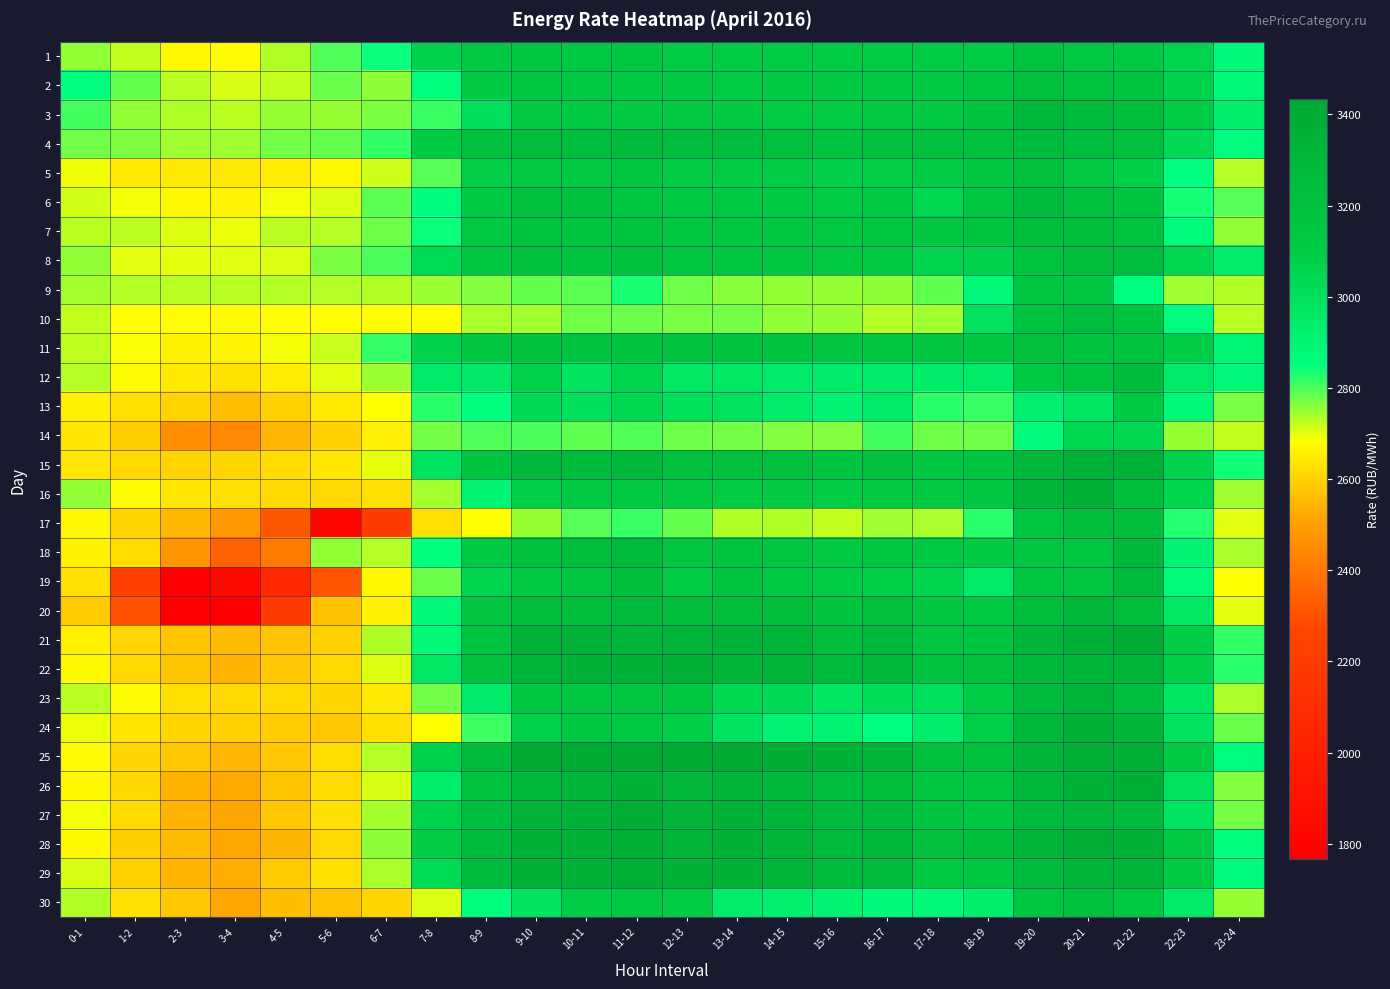

Reading left to right, transcribe all the data shown in this chart.

1: 0-1=2756.0	1-2=2723.5	2-3=2672.1	3-4=2675.4	4-5=2736.5	5-6=2798.0	6-7=2841.4	7-8=3068.4	8-9=3118.4	9-10=3142.3	10-11=3124.7	11-12=3135.0	12-13=3096.1	13-14=3094.6	14-15=3092.4	15-16=3089.9	16-17=3094.2	17-18=3094.6	18-19=3097.5	19-20=3173.9	20-21=3121.3	21-22=3110.7	22-23=3061.8	23-24=2878.0
2: 0-1=2850.9	1-2=2783.7	2-3=2728.6	3-4=2709.9	4-5=2721.2	5-6=2781.6	6-7=2757.7	7-8=2854.6	8-9=3103.4	9-10=3129.6	10-11=3118.3	11-12=3105.1	12-13=3101.5	13-14=3096.5	14-15=3102.5	15-16=3098.4	16-17=3102.7	17-18=3104.2	18-19=3141.6	19-20=3196.3	20-21=3174.9	21-22=3159.4	22-23=3071.9	23-24=2874.2
3: 0-1=2806.3	1-2=2755.3	2-3=2734.9	3-4=2729.0	4-5=2750.5	5-6=2752.6	6-7=2767.1	7-8=2814.3	8-9=3002.1	9-10=3106.3	10-11=3110.2	11-12=3105.8	12-13=3103.0	13-14=3099.5	14-15=3097.6	15-16=3097.8	16-17=3100.2	17-18=3105.7	18-19=3164.9	19-20=3275.0	20-21=3251.5	21-22=3221.9	22-23=3091.1	23-24=2930.7
4: 0-1=2774.1	1-2=2766.5	2-3=2746.2	3-4=2745.9	4-5=2774.2	5-6=2783.3	6-7=2815.8	7-8=3105.0	8-9=3203.6	9-10=3243.0	10-11=3228.0	11-12=3247.0	12-13=3232.2	13-14=3226.2	14-15=3196.3	15-16=3182.9	16-17=3201.1	17-18=3196.7	18-19=3204.0	19-20=3245.7	20-21=3225.5	21-22=3200.3	22-23=3031.1	23-24=2862.9
5: 0-1=2693.8	1-2=2648.2	2-3=2644.7	3-4=2644.8	4-5=2649.5	5-6=2673.1	6-7=2714.8	7-8=2794.0	8-9=3082.7	9-10=3109.3	10-11=3110.7	11-12=3145.9	12-13=3095.7	13-14=3093.6	14-15=3088.4	15-16=3078.4	16-17=3082.8	17-18=3090.8	18-19=3130.3	19-20=3210.3	20-21=3124.9	21-22=3080.4	22-23=2848.5	23-24=2732.7
6: 0-1=2711.0	1-2=2689.3	2-3=2671.6	3-4=2661.8	4-5=2689.9	5-6=2705.0	6-7=2788.7	7-8=2866.3	8-9=3101.7	9-10=3208.4	10-11=3186.3	11-12=3131.1	12-13=3118.0	13-14=3110.7	14-15=3101.2	15-16=3098.0	16-17=3117.2	17-18=3039.6	18-19=3147.2	19-20=3245.2	20-21=3210.4	21-22=3160.3	22-23=2835.6	23-24=2792.4
7: 0-1=2728.3	1-2=2726.9	2-3=2705.6	3-4=2694.3	4-5=2728.9	5-6=2733.1	6-7=2776.8	7-8=2841.7	8-9=3113.1	9-10=3177.2	10-11=3160.8	11-12=3177.5	12-13=3135.6	13-14=3143.8	14-15=3128.5	15-16=3117.0	16-17=3132.3	17-18=3131.7	18-19=3160.1	19-20=3219.9	20-21=3216.4	21-22=3181.2	22-23=2869.0	23-24=2755.3
8: 0-1=2753.5	1-2=2703.3	2-3=2699.7	3-4=2700.9	4-5=2704.5	5-6=2768.5	6-7=2799.3	7-8=3021.2	8-9=3131.1	9-10=3187.2	10-11=3166.3	11-12=3186.6	12-13=3143.3	13-14=3141.8	14-15=3132.1	15-16=3111.2	16-17=3127.1	17-18=3060.9	18-19=3067.7	19-20=3172.2	20-21=3243.0	21-22=3230.0	22-23=3047.4	23-24=2939.3
9: 0-1=2743.0	1-2=2731.2	2-3=2729.7	3-4=2728.3	4-5=2730.5	5-6=2732.0	6-7=2733.7	7-8=2748.4	8-9=2764.3	9-10=2785.0	10-11=2789.2	11-12=2832.7	12-13=2778.7	13-14=2761.8	14-15=2755.4	15-16=2751.2	16-17=2758.3	17-18=2787.8	18-19=2885.2	19-20=3145.5	20-21=3135.6	21-22=2854.5	22-23=2743.5	23-24=2733.6
10: 0-1=2721.9	1-2=2681.6	2-3=2678.0	3-4=2677.2	4-5=2678.1	5-6=2678.5	6-7=2679.9	7-8=2683.8	8-9=2737.4	9-10=2744.6	10-11=2778.0	11-12=2782.0	12-13=2772.3	13-14=2775.1	14-15=2756.0	15-16=2750.1	16-17=2732.7	17-18=2744.7	18-19=2993.0	19-20=3173.0	20-21=3228.4	21-22=3170.7	22-23=2856.1	23-24=2729.5
11: 0-1=2724.2	1-2=2685.2	2-3=2659.5	3-4=2662.5	4-5=2690.8	5-6=2719.7	6-7=2815.6	7-8=3067.3	8-9=3149.8	9-10=3193.1	10-11=3182.5	11-12=3185.2	12-13=3170.6	13-14=3171.5	14-15=3157.5	15-16=3148.4	16-17=3154.7	17-18=3148.9	18-19=3143.5	19-20=3206.3	20-21=3181.3	21-22=3181.7	22-23=3090.3	23-24=2898.2
12: 0-1=2731.9	1-2=2676.1	2-3=2644.2	3-4=2631.7	4-5=2649.2	5-6=2704.0	6-7=2747.6	7-8=2950.9	8-9=2959.7	9-10=3072.1	10-11=2985.6	11-12=3063.7	12-13=2964.9	13-14=2966.3	14-15=2951.9	15-16=2944.2	16-17=2951.1	17-18=2945.1	18-19=2952.7	19-20=3115.1	20-21=3171.1	21-22=3247.7	22-23=2948.4	23-24=2885.4
13: 0-1=2653.0	1-2=2625.3	2-3=2606.1	3-4=2561.0	4-5=2597.2	5-6=2645.8	6-7=2681.9	7-8=2822.9	8-9=2853.1	9-10=3028.8	10-11=2999.3	11-12=3041.1	12-13=3003.9	13-14=2992.9	14-15=2940.7	15-16=2903.4	16-17=2953.4	17-18=2821.5	18-19=2812.7	19-20=2924.2	20-21=2973.5	21-22=3125.1	22-23=2881.6	23-24=2771.0
14: 0-1=2636.1	1-2=2595.4	2-3=2459.3	3-4=2443.5	4-5=2550.4	5-6=2600.1	6-7=2653.2	7-8=2775.1	8-9=2798.1	9-10=2801.3	10-11=2786.7	11-12=2798.3	12-13=2776.0	13-14=2773.3	14-15=2764.8	15-16=2763.2	16-17=2807.5	17-18=2775.9	18-19=2777.0	19-20=2871.3	20-21=3045.5	21-22=3049.0	22-23=2751.3	23-24=2721.4
15: 0-1=2637.1	1-2=2614.1	2-3=2605.0	3-4=2607.5	4-5=2619.4	5-6=2641.0	6-7=2698.0	7-8=2982.0	8-9=3157.8	9-10=3285.6	10-11=3250.6	11-12=3284.9	12-13=3193.2	13-14=3214.6	14-15=3197.4	15-16=3158.3	16-17=3213.5	17-18=3134.7	18-19=3164.8	19-20=3295.7	20-21=3335.9	21-22=3358.9	22-23=3068.3	23-24=2839.9
16: 0-1=2752.9	1-2=2676.3	2-3=2637.7	3-4=2627.2	4-5=2613.2	5-6=2615.8	6-7=2626.8	7-8=2742.1	8-9=2904.0	9-10=3078.5	10-11=3115.2	11-12=3122.0	12-13=3106.2	13-14=3095.3	14-15=3098.6	15-16=3090.8	16-17=3104.9	17-18=3118.0	18-19=3131.6	19-20=3312.6	20-21=3358.5	21-22=3220.2	22-23=3054.8	23-24=2746.2
17: 0-1=2672.4	1-2=2603.2	2-3=2553.5	3-4=2479.6	4-5=2315.5	5-6=1824.2	6-7=2201.5	7-8=2625.1	8-9=2681.2	9-10=2750.7	10-11=2792.7	11-12=2813.1	12-13=2783.7	13-14=2736.1	14-15=2736.5	15-16=2721.6	16-17=2743.6	17-18=2739.0	18-19=2822.8	19-20=3141.4	20-21=3244.1	21-22=3237.6	22-23=2826.6	23-24=2702.7
18: 0-1=2659.0	1-2=2616.3	2-3=2476.1	3-4=2336.8	4-5=2409.4	5-6=2753.7	6-7=2733.3	7-8=2849.1	8-9=3116.7	9-10=3192.5	10-11=3236.4	11-12=3259.6	12-13=3153.1	13-14=3161.4	14-15=3144.5	15-16=3118.6	16-17=3141.7	17-18=3114.1	18-19=3105.0	19-20=3155.4	20-21=3139.7	21-22=3282.8	22-23=2908.7	23-24=2738.8
19: 0-1=2628.8	1-2=2233.4	2-3=1765.8	3-4=1843.2	4-5=2059.3	5-6=2311.8	6-7=2670.3	7-8=2780.2	8-9=3058.5	9-10=3102.4	10-11=3154.4	11-12=3218.5	12-13=3095.0	13-14=3163.2	14-15=3108.3	15-16=3088.4	16-17=3080.5	17-18=3063.4	18-19=2950.8	19-20=3142.2	20-21=3155.7	21-22=3257.4	22-23=2868.8	23-24=2683.4
20: 0-1=2586.7	1-2=2299.1	2-3=1765.8	3-4=1765.8	4-5=2195.8	5-6=2570.2	6-7=2660.4	7-8=2884.2	8-9=3151.3	9-10=3235.7	10-11=3238.1	11-12=3261.9	12-13=3237.5	13-14=3242.6	14-15=3237.7	15-16=3157.2	16-17=3199.1	17-18=3134.0	18-19=3125.4	19-20=3222.1	20-21=3296.5	21-22=3240.7	22-23=2965.1	23-24=2698.0
21: 0-1=2655.9	1-2=2606.1	2-3=2575.5	3-4=2557.6	4-5=2571.8	5-6=2600.4	6-7=2734.2	7-8=2884.0	8-9=3178.3	9-10=3358.2	10-11=3357.4	11-12=3322.5	12-13=3331.1	13-14=3346.9	14-15=3329.0	15-16=3235.8	16-17=3288.9	17-18=3149.8	18-19=3162.1	19-20=3315.0	20-21=3366.6	21-22=3420.3	22-23=3091.9	23-24=2815.6
22: 0-1=2672.1	1-2=2610.9	2-3=2578.4	3-4=2544.3	4-5=2580.6	5-6=2611.3	6-7=2705.1	7-8=2963.6	8-9=3187.2	9-10=3324.6	10-11=3338.2	11-12=3343.8	12-13=3333.0	13-14=3316.8	14-15=3303.6	15-16=3268.9	16-17=3288.0	17-18=3179.2	18-19=3188.3	19-20=3289.2	20-21=3311.0	21-22=3331.3	22-23=3081.8	23-24=2822.3
23: 0-1=2727.5	1-2=2676.3	2-3=2625.8	3-4=2614.5	4-5=2614.3	5-6=2607.3	6-7=2643.5	7-8=2774.5	8-9=2949.3	9-10=3130.8	10-11=3142.4	11-12=3152.7	12-13=3138.9	13-14=3038.8	14-15=3030.3	15-16=2969.2	16-17=3011.2	17-18=3000.7	18-19=3093.7	19-20=3255.1	20-21=3324.2	21-22=3231.0	22-23=2970.2	23-24=2737.7
24: 0-1=2695.3	1-2=2632.5	2-3=2607.8	3-4=2598.9	4-5=2590.1	5-6=2581.0	6-7=2627.2	7-8=2684.1	8-9=2811.1	9-10=3070.3	10-11=3132.3	11-12=3113.1	12-13=3081.0	13-14=2983.3	14-15=2909.5	15-16=2911.9	16-17=2857.6	17-18=2936.9	18-19=3077.8	19-20=3288.8	20-21=3353.0	21-22=3320.6	22-23=2987.1	23-24=2781.3
25: 0-1=2675.6	1-2=2605.5	2-3=2580.8	3-4=2548.0	4-5=2580.9	5-6=2621.9	6-7=2732.5	7-8=3074.1	8-9=3260.8	9-10=3433.7	10-11=3411.3	11-12=3421.5	12-13=3407.4	13-14=3413.4	14-15=3384.2	15-16=3347.1	16-17=3320.3	17-18=3209.4	18-19=3213.5	19-20=3303.5	20-21=3361.4	21-22=3374.9	22-23=3098.9	23-24=2863.6
26: 0-1=2674.7	1-2=2610.4	2-3=2539.3	3-4=2523.0	4-5=2576.5	5-6=2616.6	6-7=2710.3	7-8=2934.8	8-9=3185.2	9-10=3277.0	10-11=3307.6	11-12=3335.9	12-13=3297.7	13-14=3304.9	14-15=3281.3	15-16=3234.7	16-17=3241.8	17-18=3146.9	18-19=3155.9	19-20=3287.8	20-21=3339.4	21-22=3362.2	22-23=2992.2	23-24=2764.2
27: 0-1=2690.2	1-2=2618.8	2-3=2542.6	3-4=2518.3	4-5=2581.3	5-6=2628.0	6-7=2743.0	7-8=3073.8	8-9=3234.6	9-10=3329.8	10-11=3342.8	11-12=3386.2	12-13=3328.1	13-14=3333.1	14-15=3309.7	15-16=3255.8	16-17=3270.2	17-18=3163.9	18-19=3128.6	19-20=3270.0	20-21=3278.6	21-22=3270.9	22-23=2983.0	23-24=2775.4
28: 0-1=2671.6	1-2=2595.7	2-3=2558.8	3-4=2516.6	4-5=2545.6	5-6=2610.9	6-7=2756.3	7-8=3093.8	8-9=3246.6	9-10=3347.0	10-11=3342.5	11-12=3363.6	12-13=3325.5	13-14=3333.6	14-15=3311.1	15-16=3273.4	16-17=3280.9	17-18=3214.7	18-19=3216.1	19-20=3311.7	20-21=3367.7	21-22=3353.9	22-23=3110.4	23-24=2857.6
29: 0-1=2708.1	1-2=2598.1	2-3=2545.9	3-4=2532.5	4-5=2587.2	5-6=2628.0	6-7=2737.1	7-8=3024.0	8-9=3245.7	9-10=3336.9	10-11=3346.8	11-12=3368.6	12-13=3334.4	13-14=3334.5	14-15=3306.6	15-16=3246.4	16-17=3266.3	17-18=3126.7	18-19=3135.9	19-20=3253.3	20-21=3304.9	21-22=3330.6	22-23=3099.6	23-24=2863.8
30: 0-1=2734.8	1-2=2627.6	2-3=2581.1	3-4=2521.0	4-5=2565.3	5-6=2571.3	6-7=2606.5	7-8=2707.0	8-9=2862.9	9-10=2983.2	10-11=3090.0	11-12=3110.4	12-13=3092.2	13-14=2939.8	14-15=2927.2	15-16=2910.4	16-17=2875.8	17-18=2881.8	18-19=2931.4	19-20=3140.1	20-21=3198.9	21-22=3123.6	22-23=2951.6	23-24=2751.9